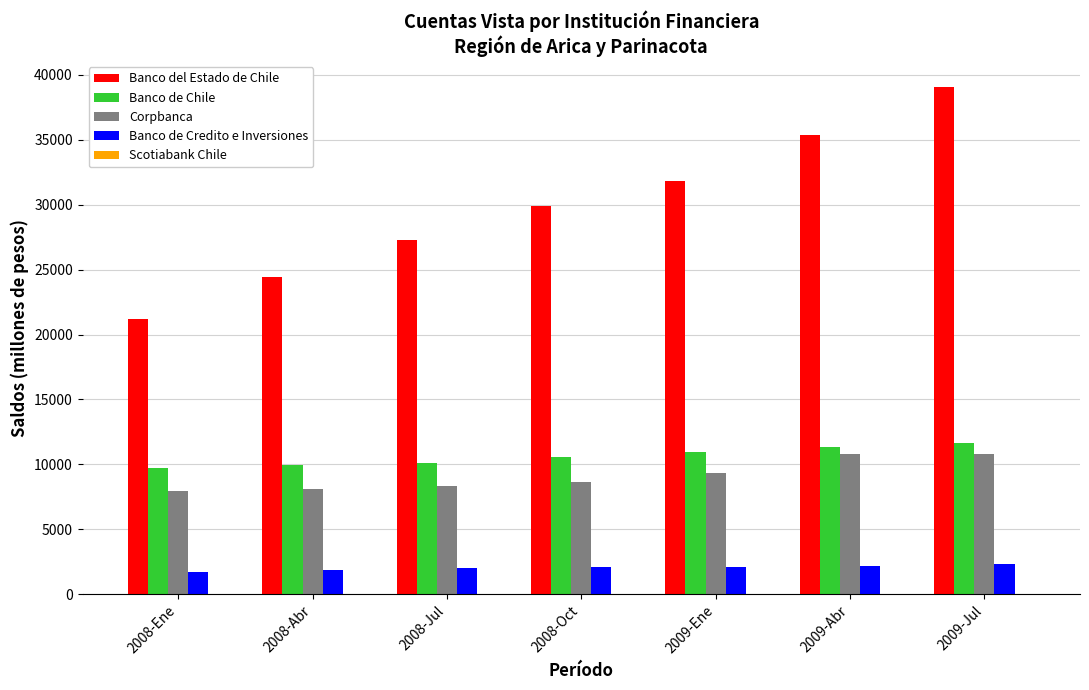

What is the total value across all series at 2008-Abr?

44392